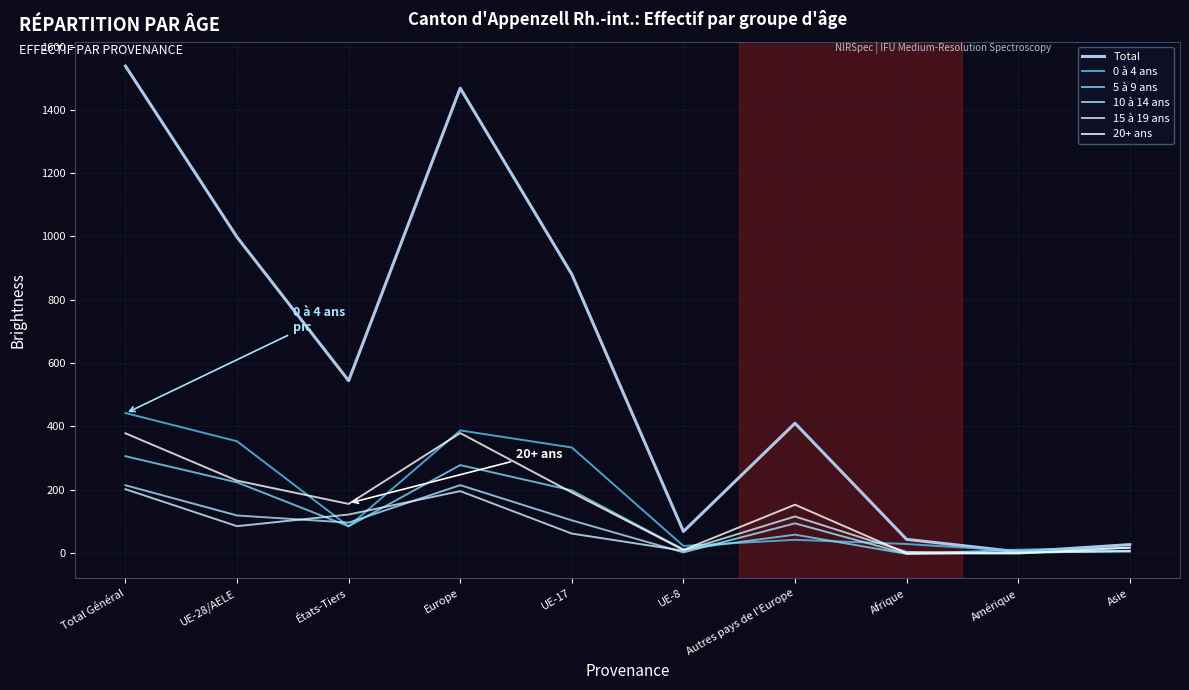

What is the difference between the 10 à 14 ans values at Amérique and Europe?

212.3